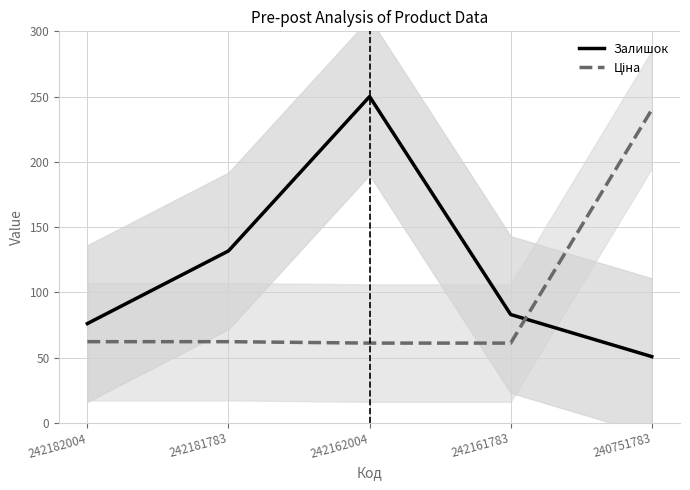

What is the maximum value for Ціна?

240.0